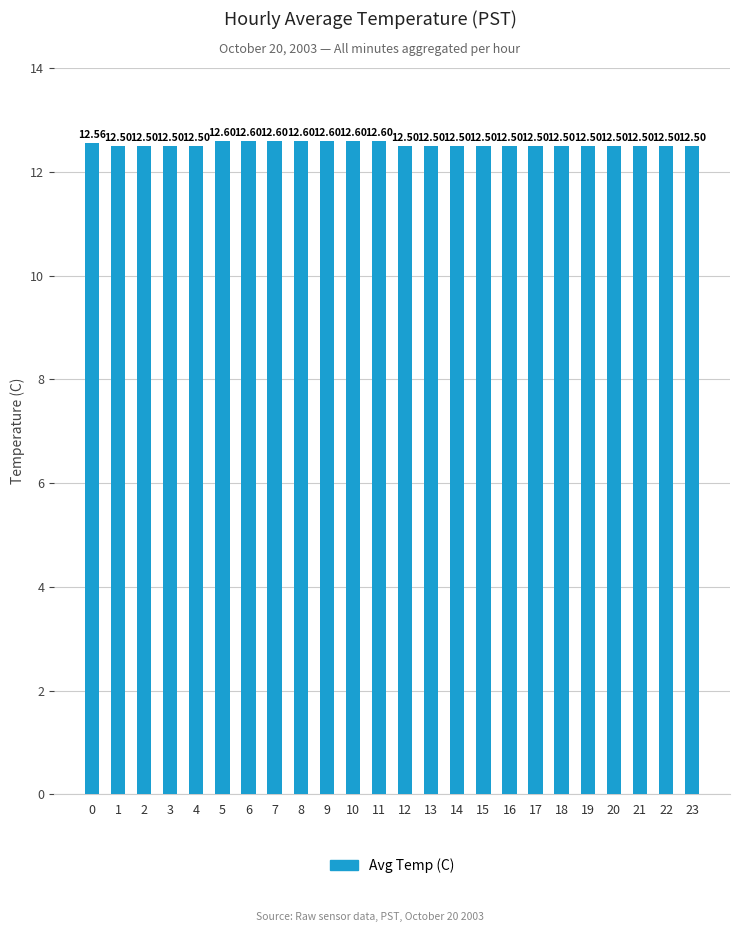

What is the value of the 6th bar from the left?

12.6